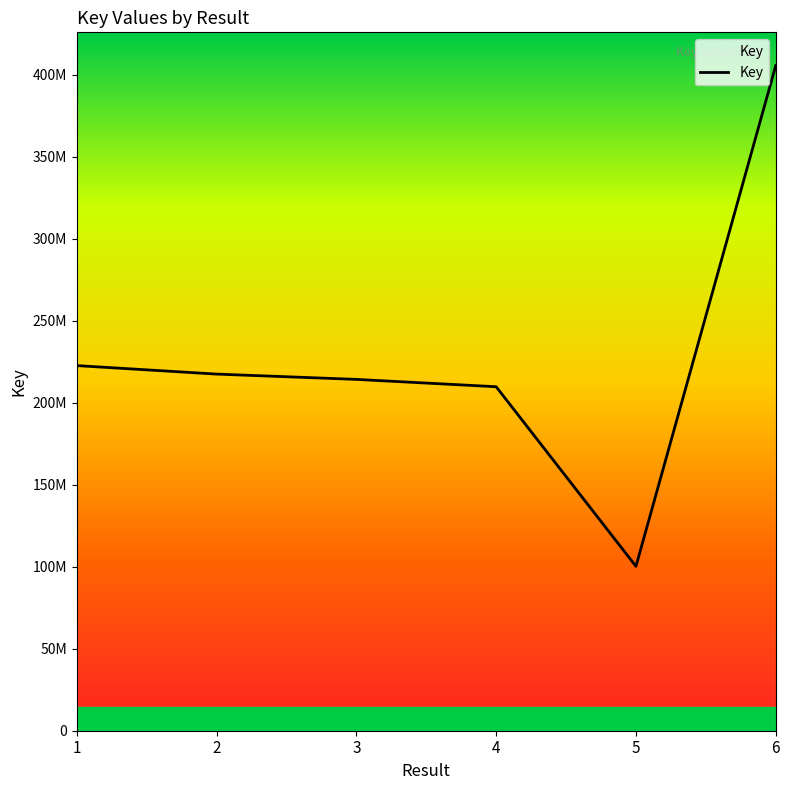

Reading left to right, list all the values displayed in this chart.

1=222727569	2=217545852	3=214309345	4=209834265	5=100275901	6=405734395